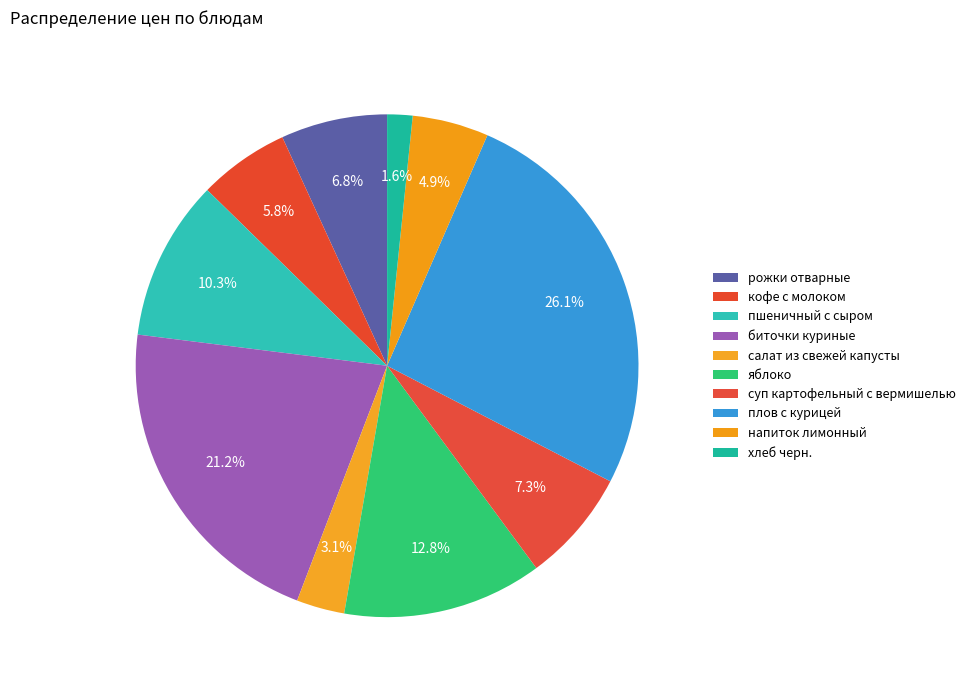

Do яблоко and биточки куриные together represent more than half of the pie?

No